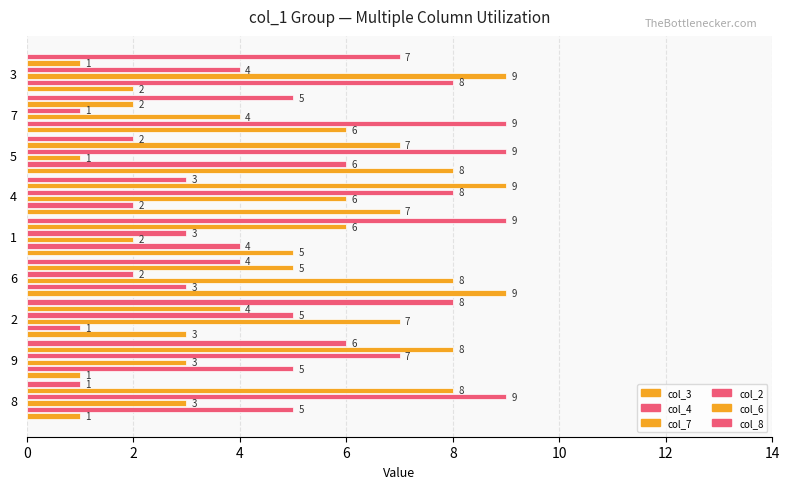

Reading left to right, list all the values displayed in this chart.

col_3: 1	1	3	9	5	7	8	6	2
col_4: 5	5	1	3	4	2	6	9	8
col_7: 3	3	7	8	2	6	1	4	9
col_2: 9	7	5	2	3	8	9	1	4
col_6: 8	8	4	5	6	9	7	2	1
col_8: 1	6	8	4	9	3	2	5	7